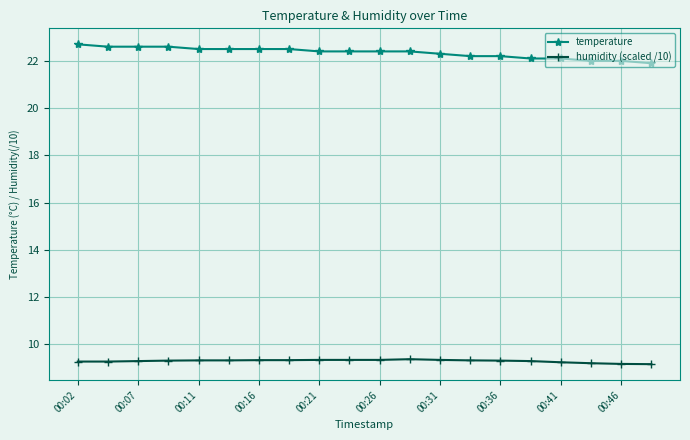

How many temperature values are between 22 and 23?

19